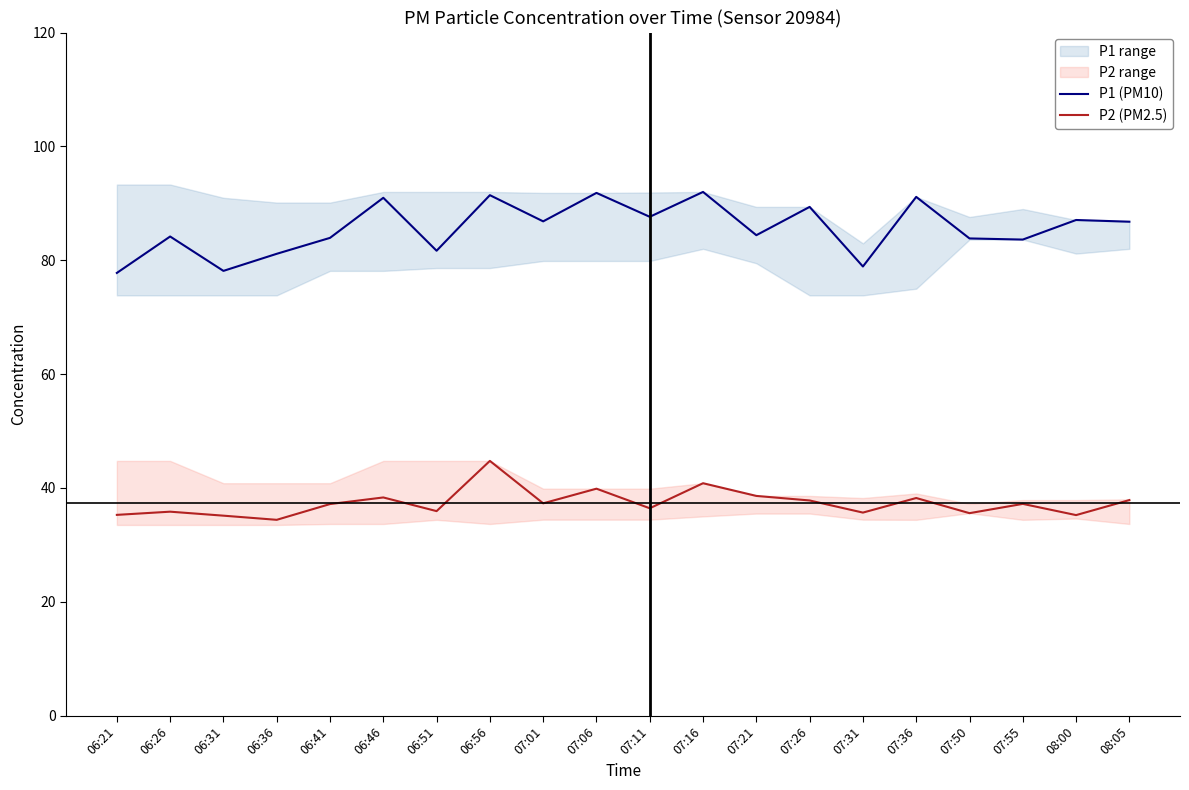

List the series in order of their peak value, highest first.

P1 (PM10), P2 (PM2.5)